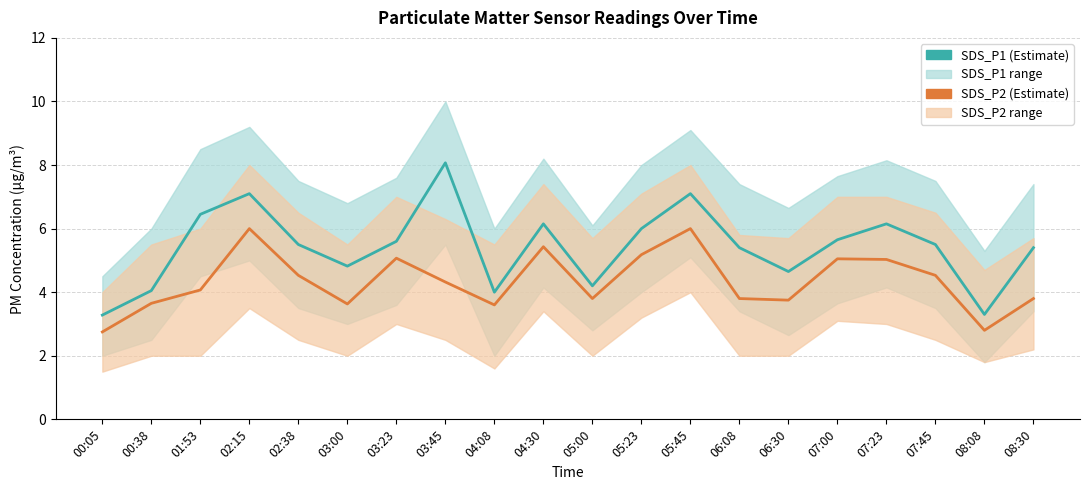

At which label is SDS_P1 closest to 5?

03:00